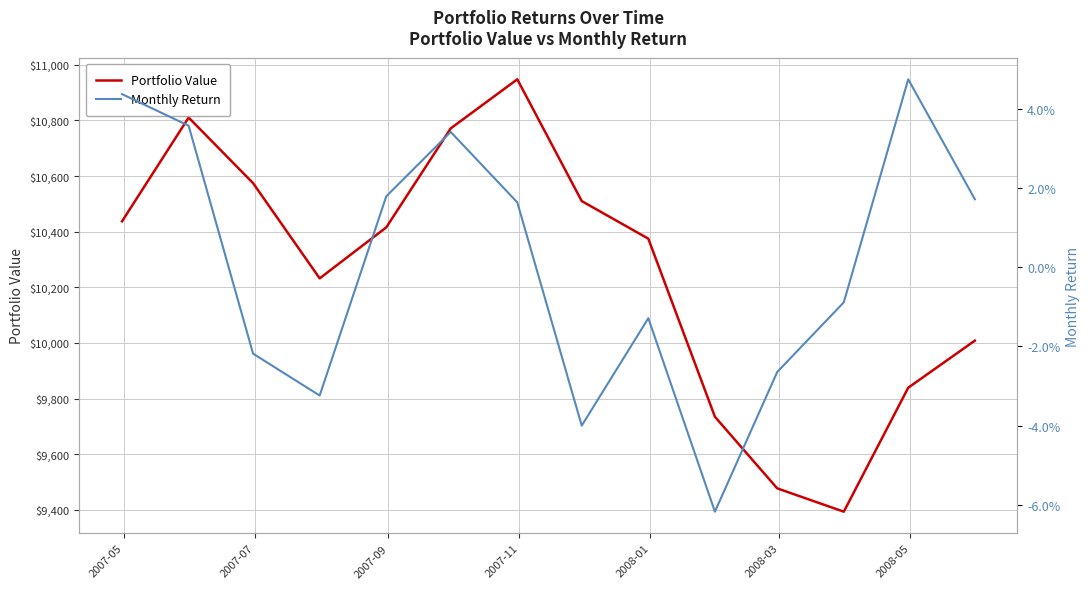

How many interior local peaks does the Monthly Return series have?

3